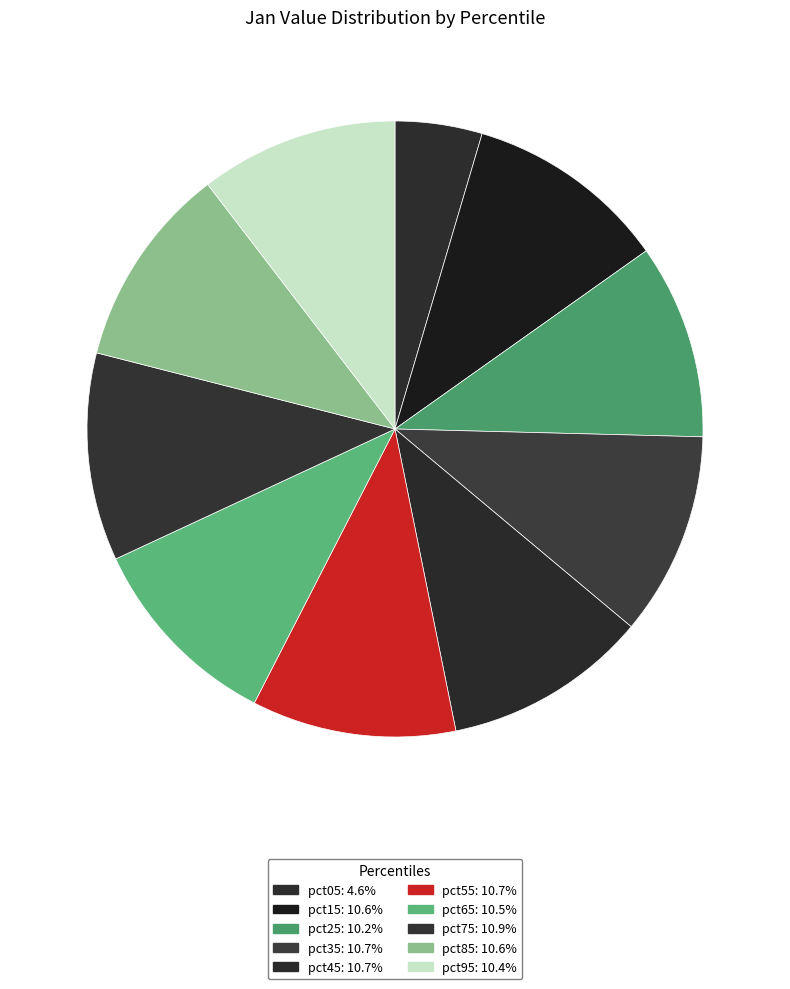

How many slices are in this pie chart?

10